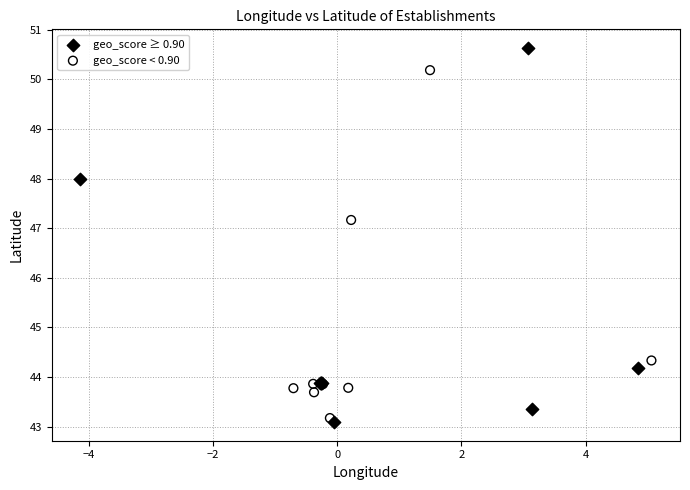

Which series has the largest Y range (max minus min)?

geo_score ≥ 0.90